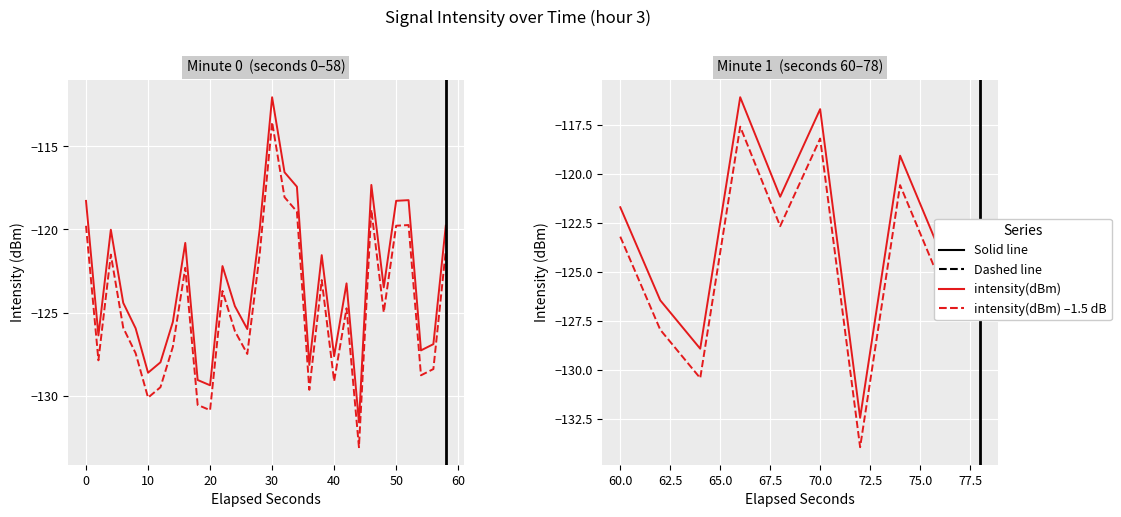

True or false: intensity(dBm) has a value of -26.3 at 70.

False